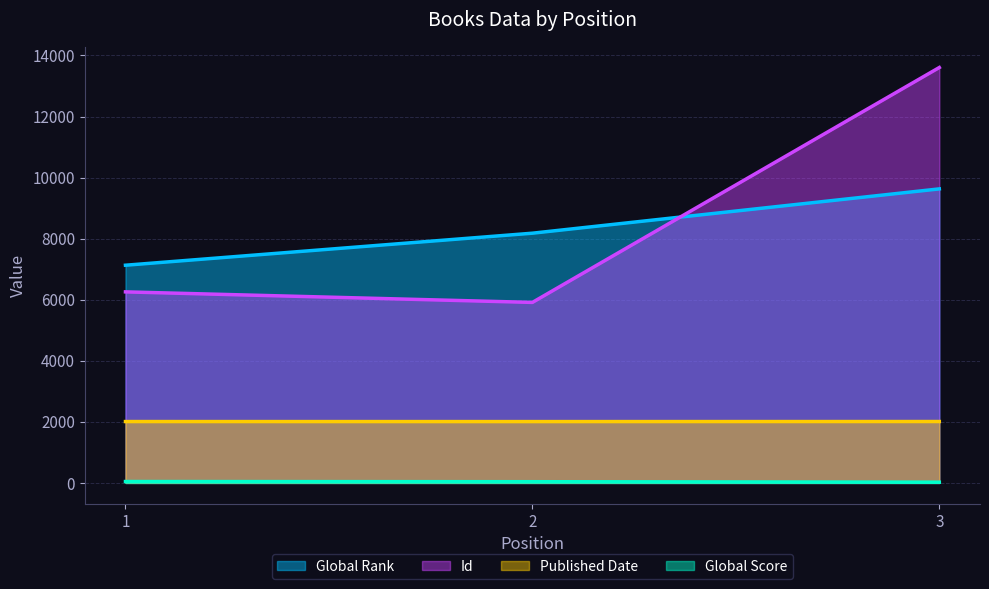

Reading left to right, transcribe all the data shown in this chart.

Global Rank: 7130	8179	9630
Global Score: 46	40	24
Id: 6257	5912	13605
Published Date: 2010	2009	2011